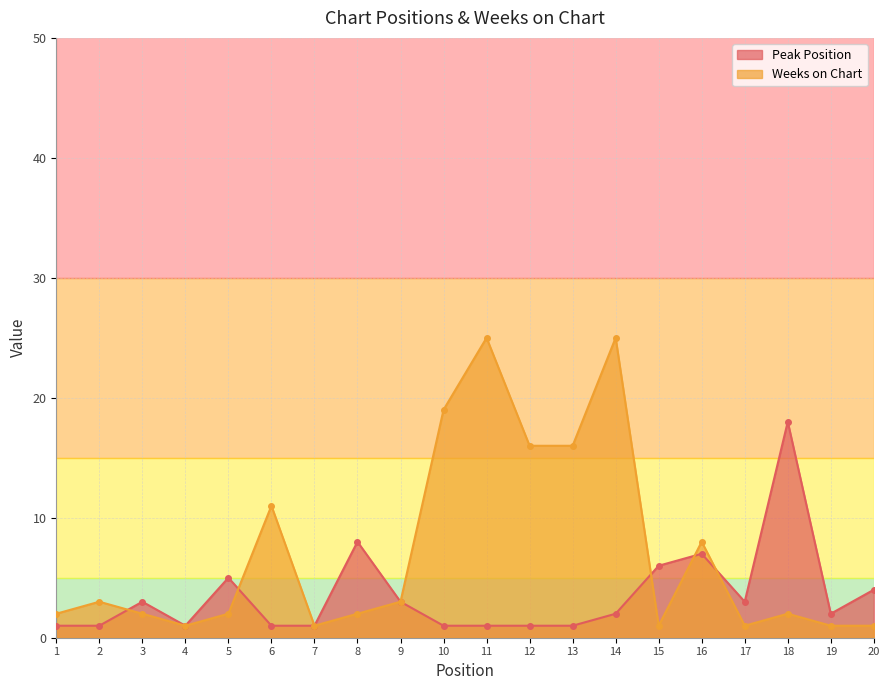

Which series ends up on top after the final intersection of Weeks on Chart and Peak Position?

Peak Position